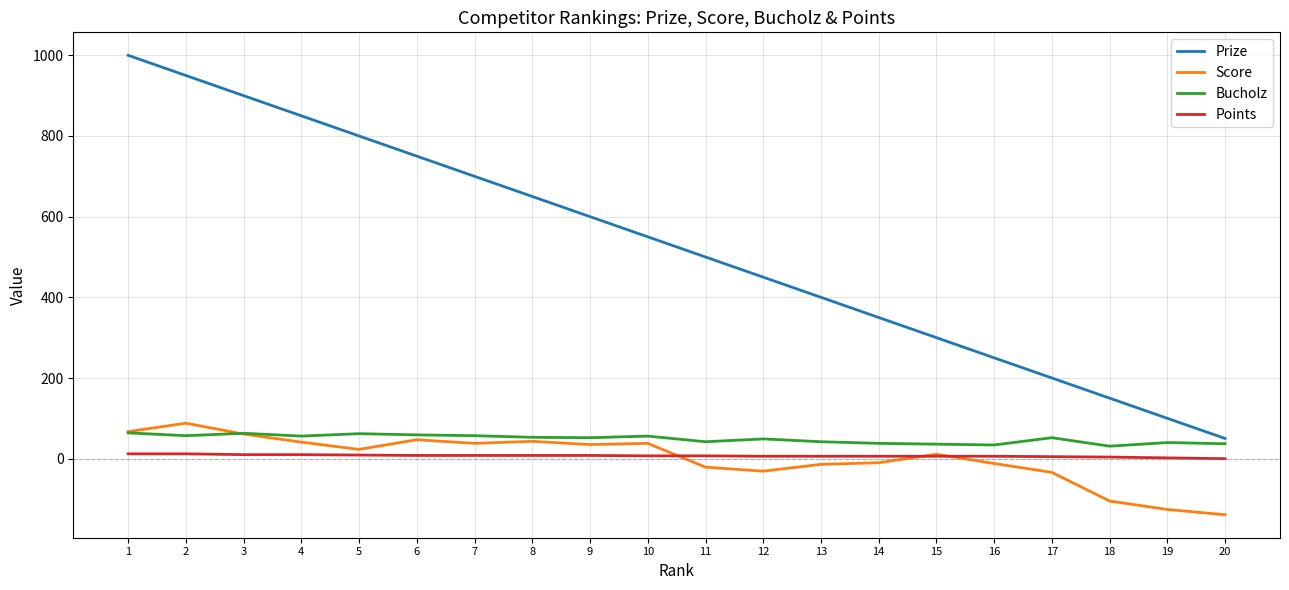

Between 1 and 18, which series saw the biggest shift?

Prize